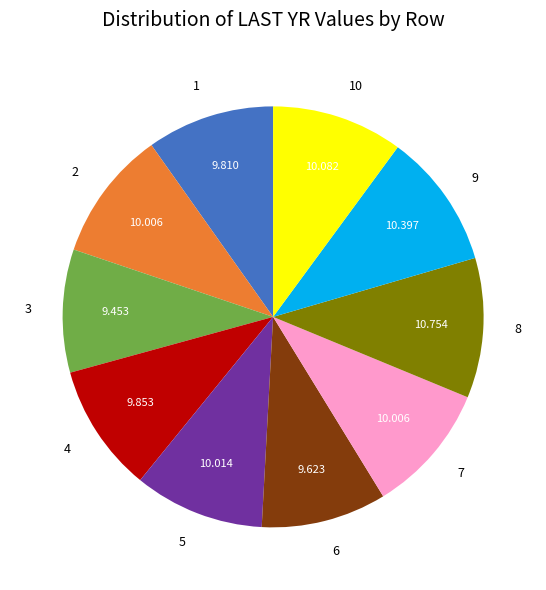

Does 2 represent more than half of the total?

No